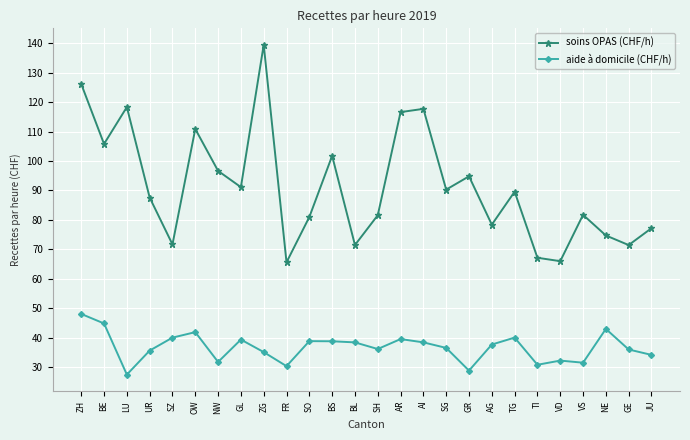

What is the spread (max minus min) of values at BL?

33.1